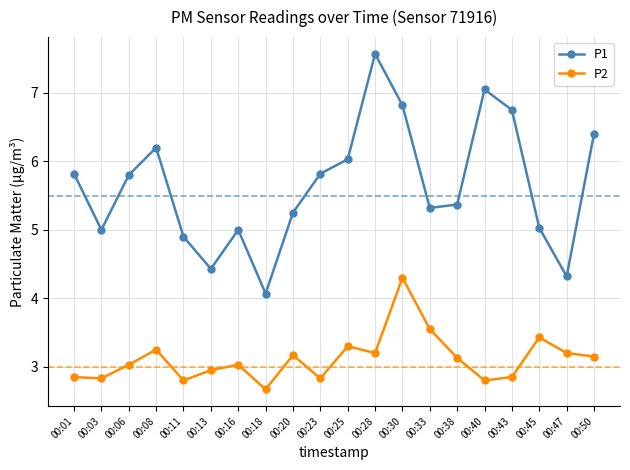

Which series has the largest range (max minus min)?

P1